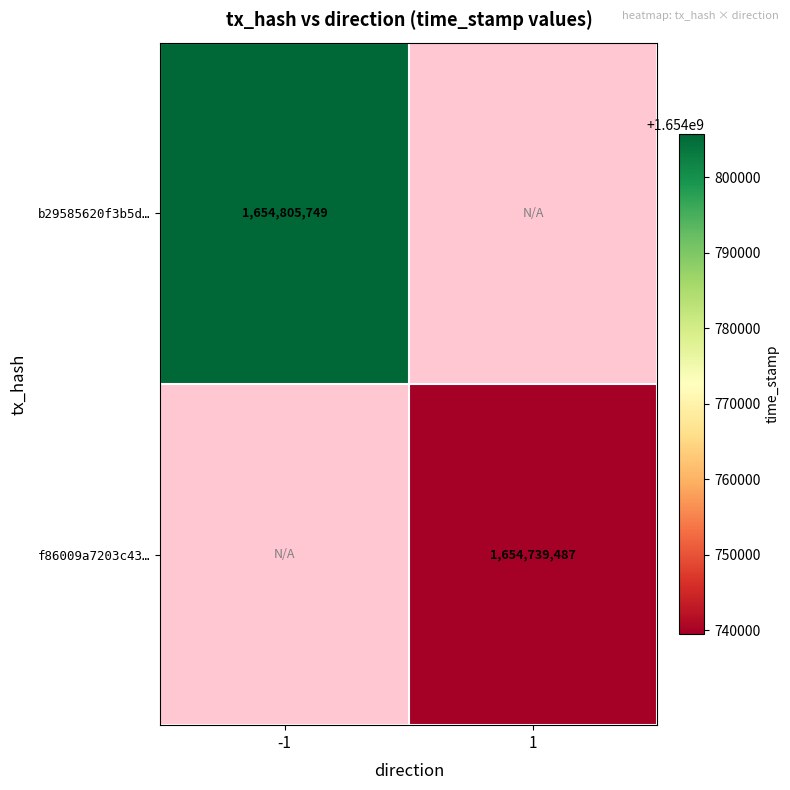

True or false: b29585620f3b5d… has a value of 1654805749 at -1.

True